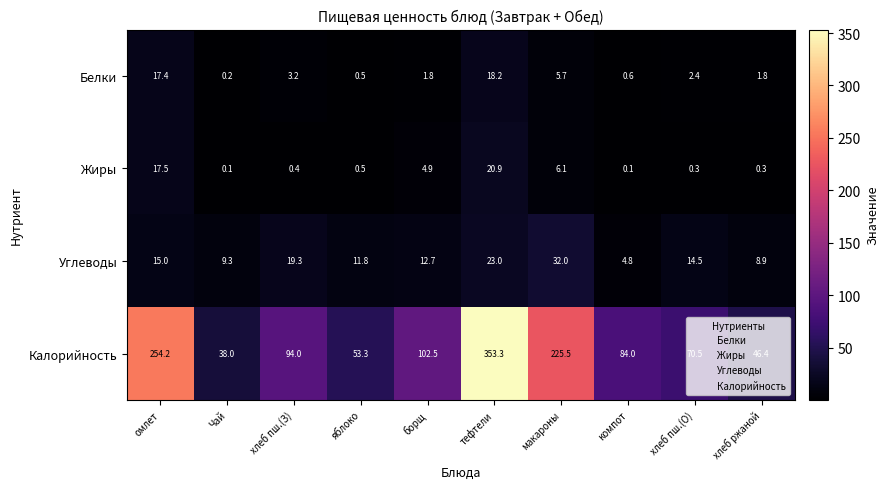

What is the difference between the highest and lowest values at макароны?

219.8